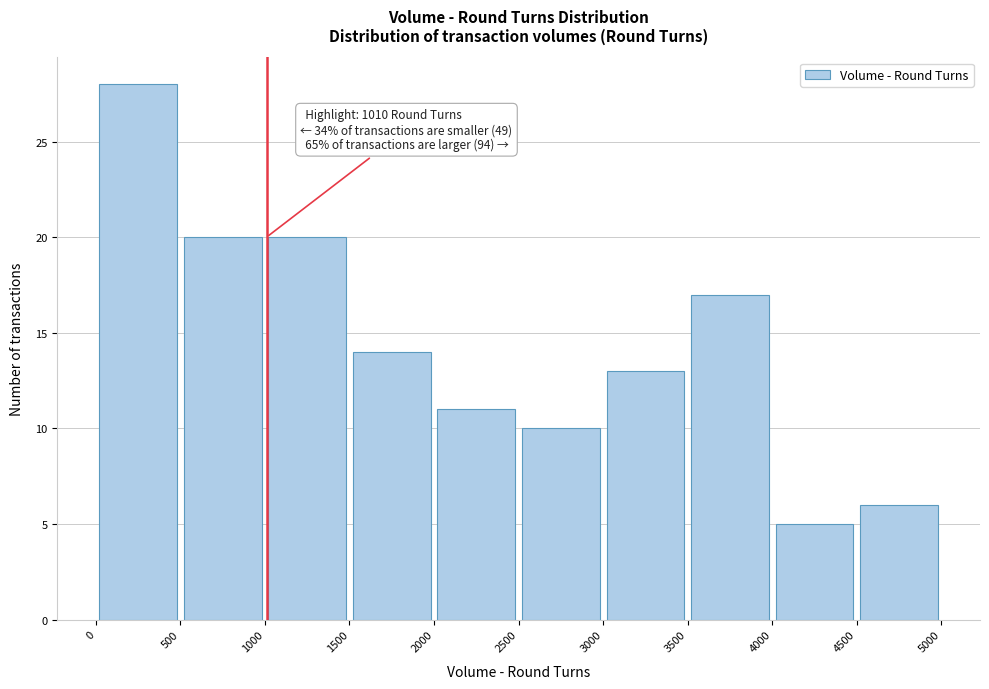

Over which range of the x-axis is the bar tallest?

0 to 500